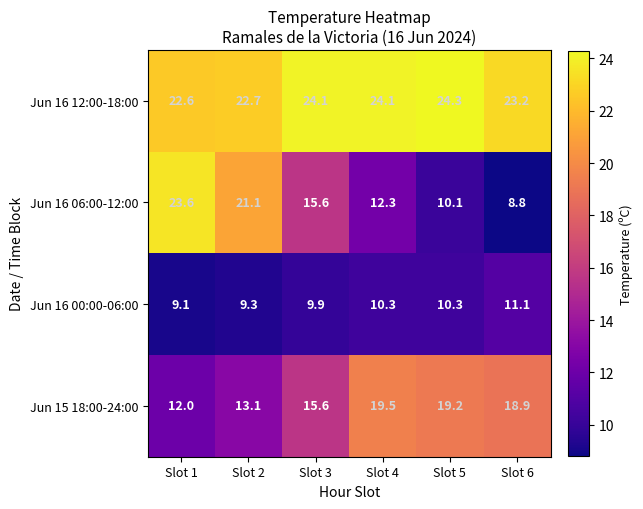

What is the sum of the Jun 15 18:00-24:00 values at Slot 2 and Slot 3?

28.7